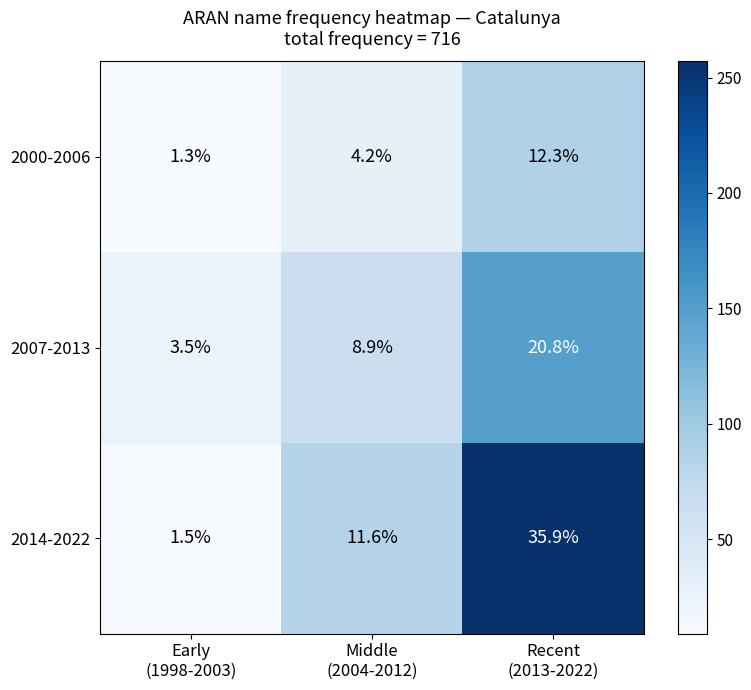

Rank the series by their average value, from highest to lowest.

2014-2022, 2007-2013, 2000-2006